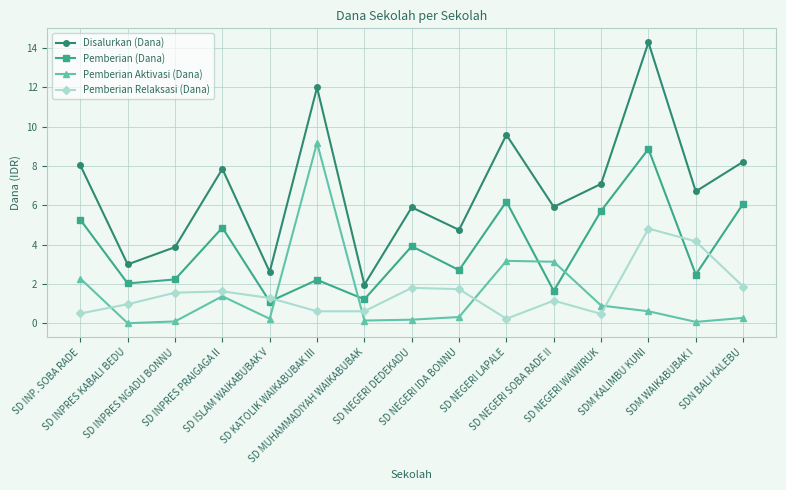

What is the value of the Disalurkan (Dana) point at the 12th from the left?

7.1